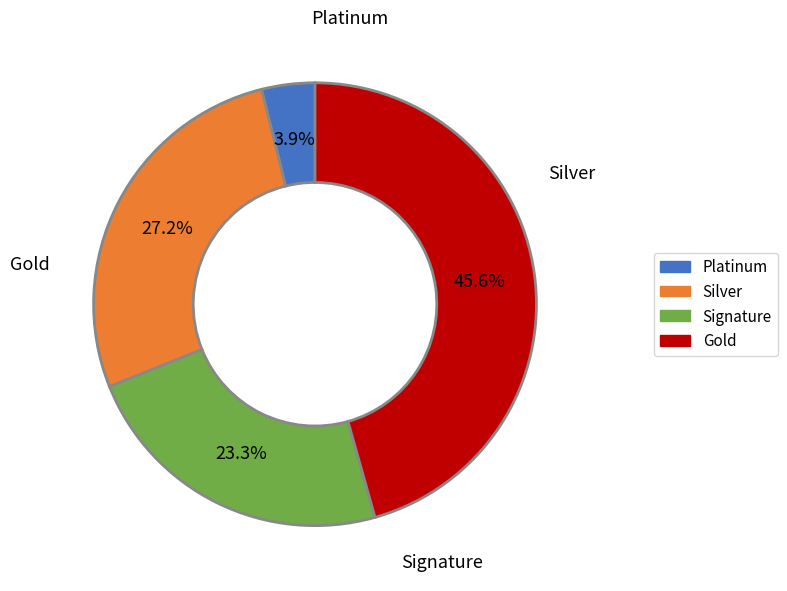

Does any single category account for the majority?

No